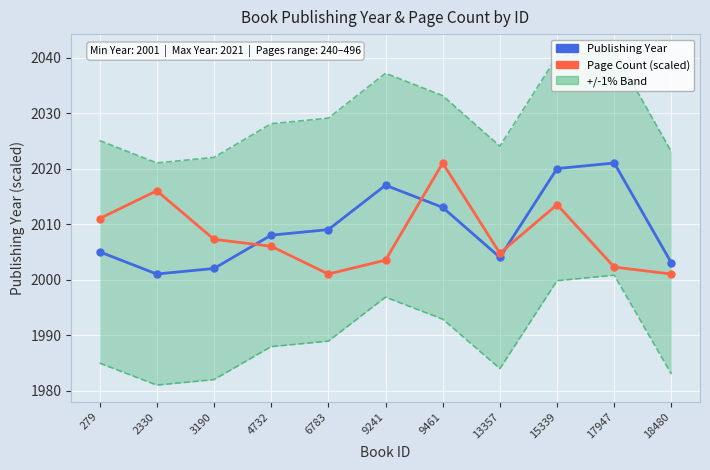

Between which two adjacent categories do Publishing Year and Page Count (scaled) first intersect?

3190 and 4732